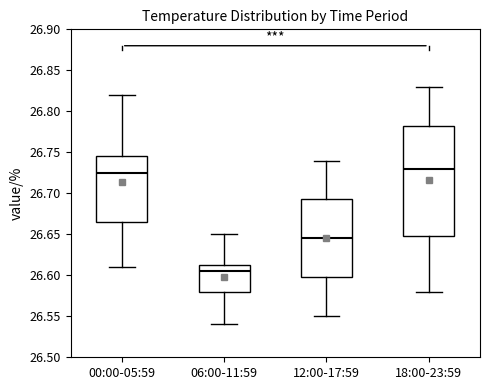

Reading left to right, transcribe this box plot: for each box, give where its median line is, the range the box spans, and where its two whiskers end, as read against the y-axis. The values are not printed on the chart, so give them approximately, as read against the axis.

00:00-05:59: median 26.725, box 26.665 to 26.745, whiskers 26.610 to 26.820
06:00-11:59: median 26.605, box 26.580 to 26.615, whiskers 26.540 to 26.650
12:00-17:59: median 26.645, box 26.600 to 26.695, whiskers 26.550 to 26.740
18:00-23:59: median 26.730, box 26.650 to 26.785, whiskers 26.580 to 26.830